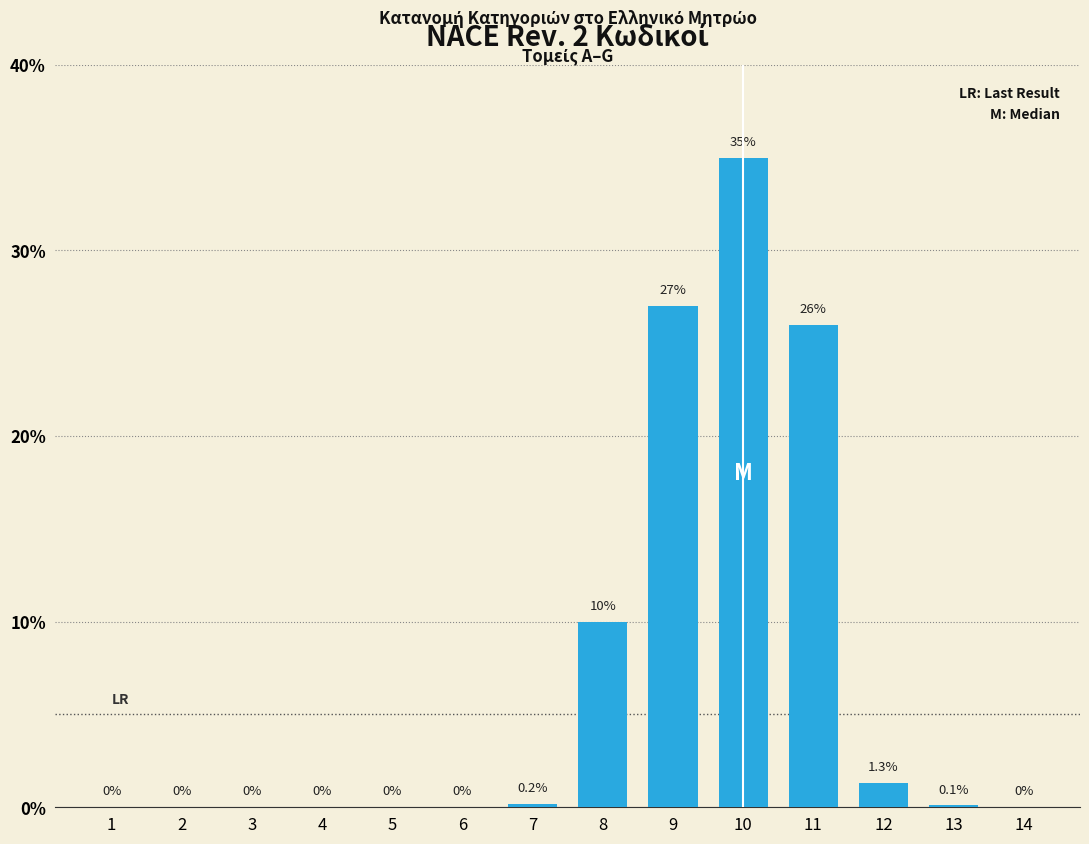

Reading right to left, list all the values displayed in this chart.

14=0.0	13=0.1	12=1.3	11=26.0	10=35.0	9=27.0	8=10.0	7=0.2	6=0.0	5=0.0	4=0.0	3=0.0	2=0.0	1=0.0